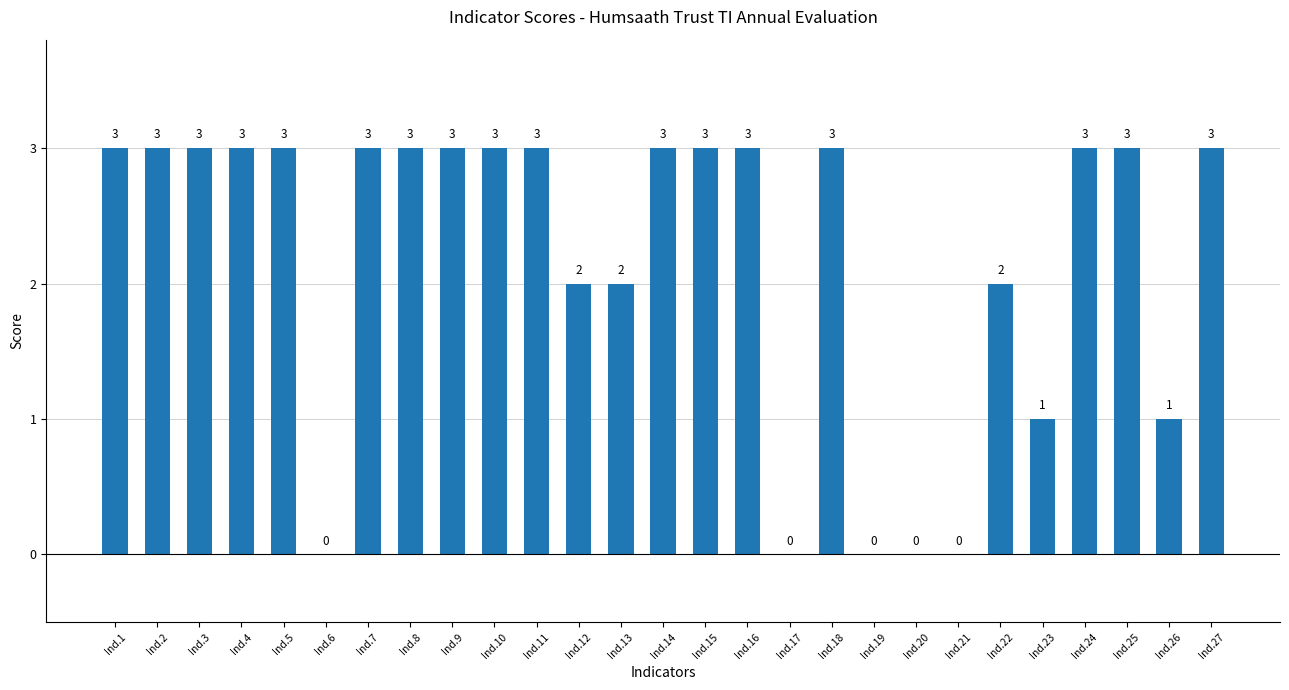

Read the value at Ind.16.

3